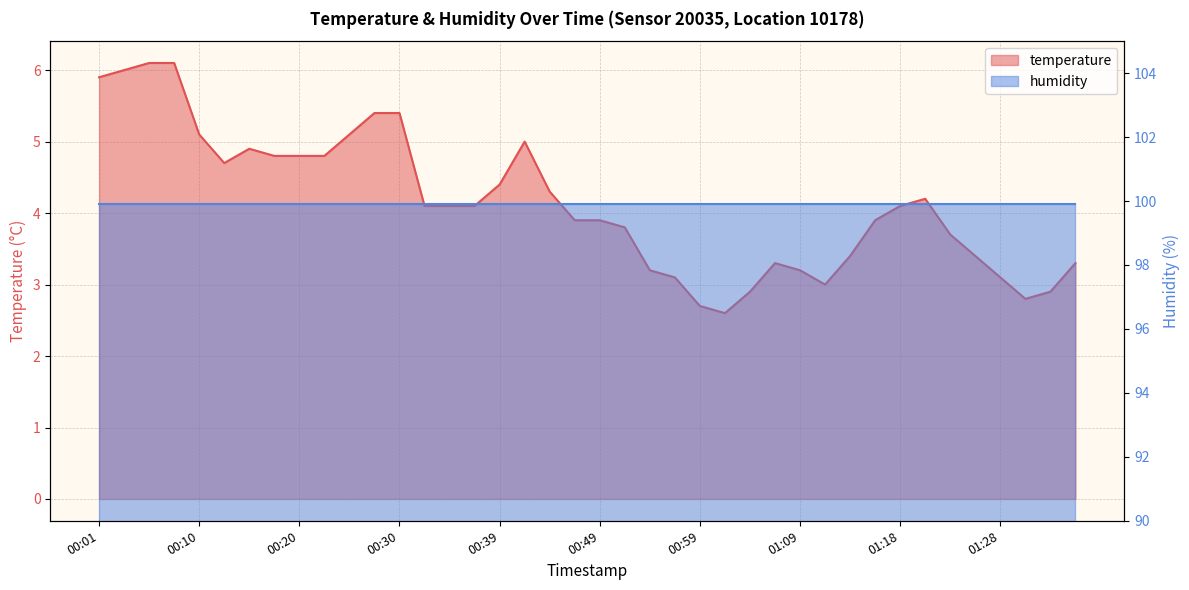

Where is the first local maximum?

00:15